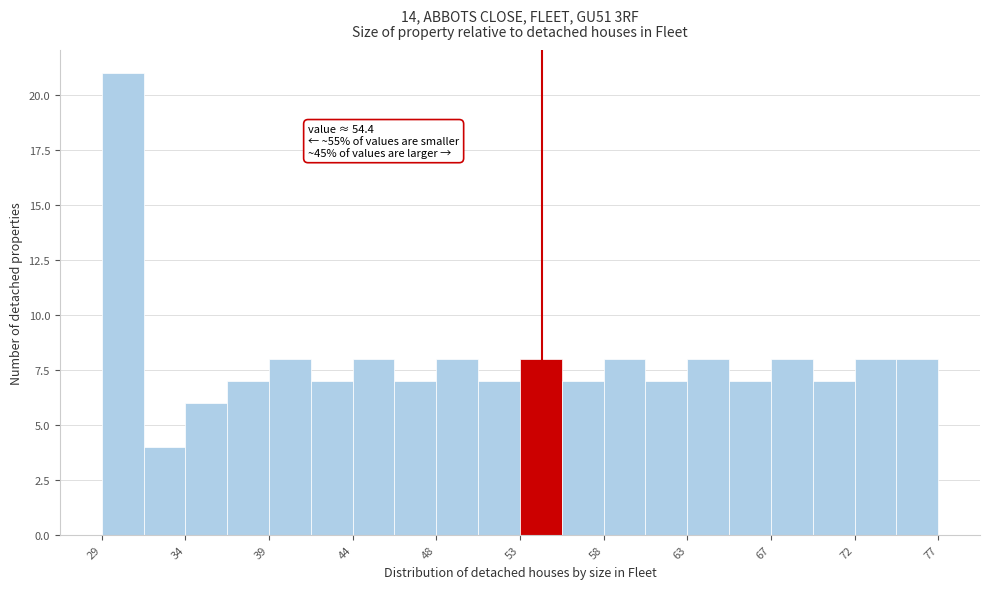

Over which range of the x-axis is the bar tallest?

29.5 to 32.0